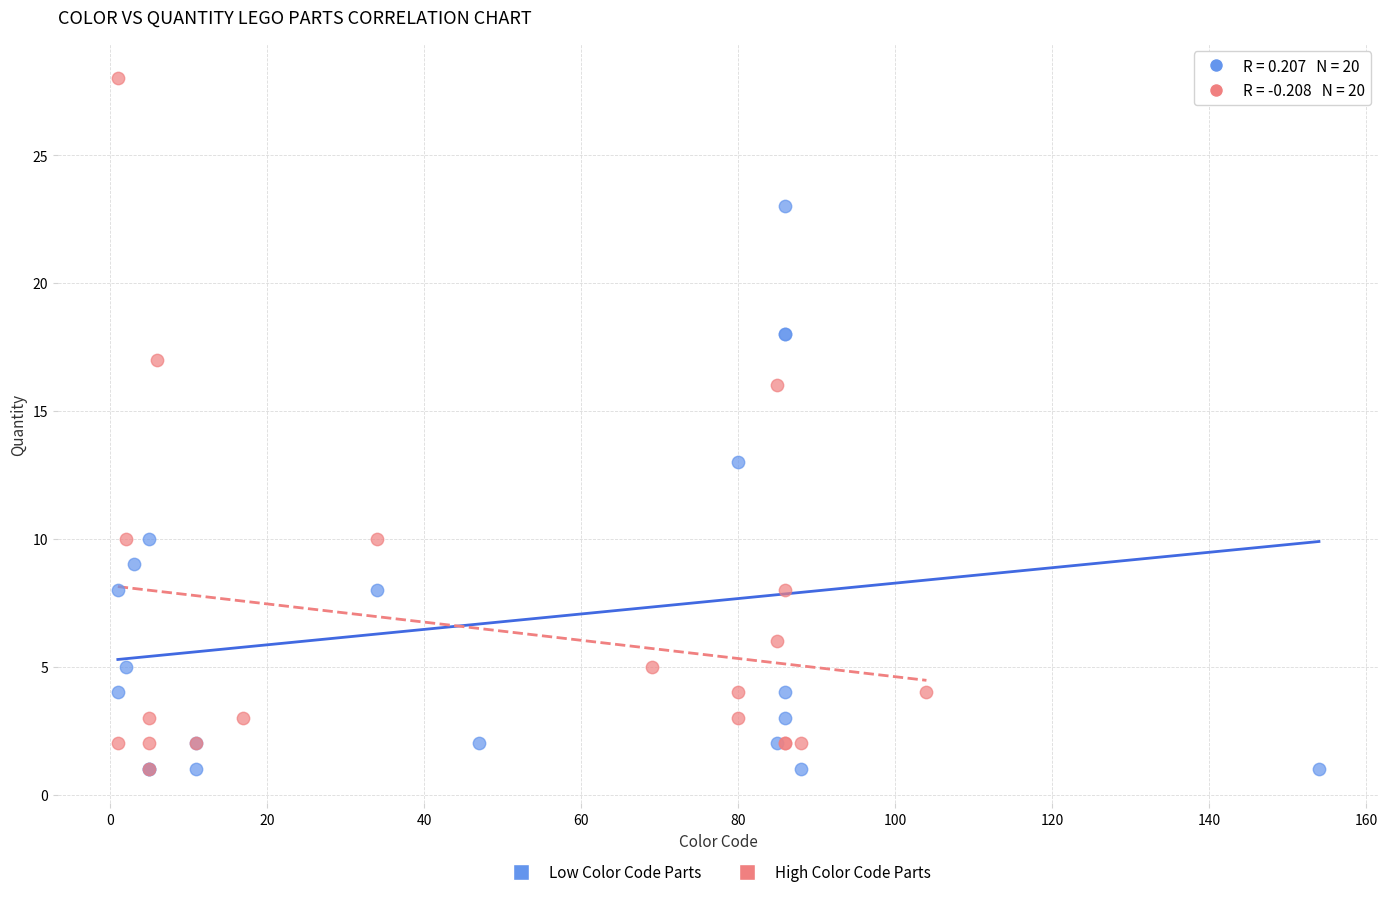

Which series has the largest Y range (max minus min)?

High Color Code Parts